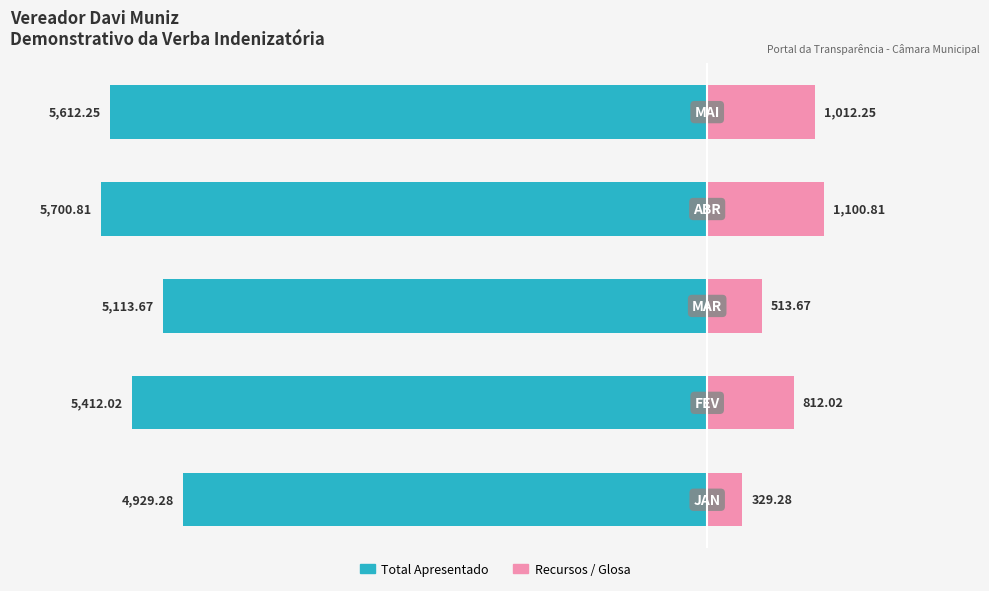

Count the number of categories in the chart.

5